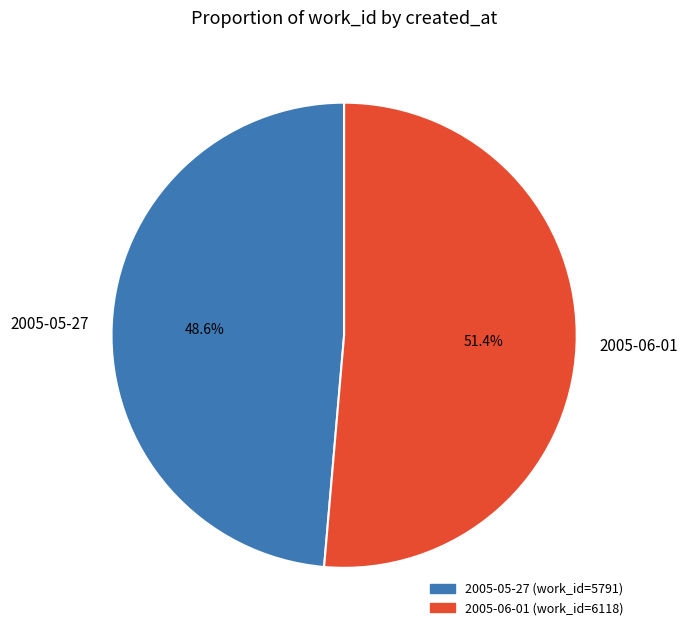

Is 2005-05-27 the majority of the pie?

No